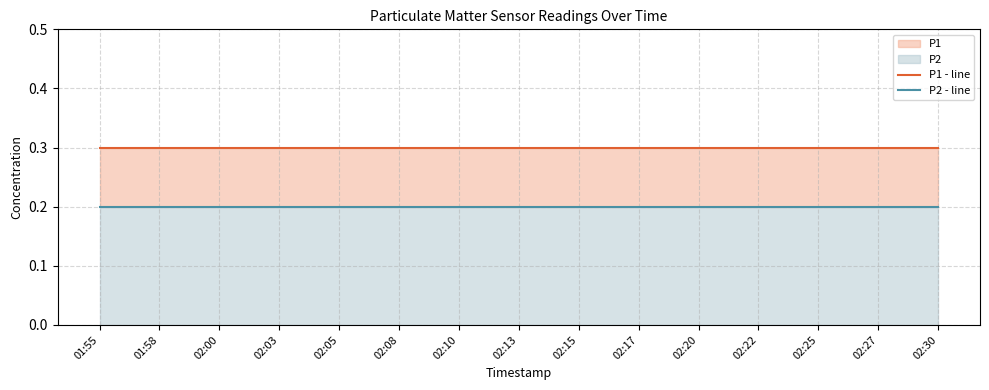

Rank the categories by P2 - line value from highest to lowest.

01:55, 01:58, 02:00, 02:03, 02:05, 02:08, 02:10, 02:13, 02:15, 02:17, 02:20, 02:22, 02:25, 02:27, 02:30